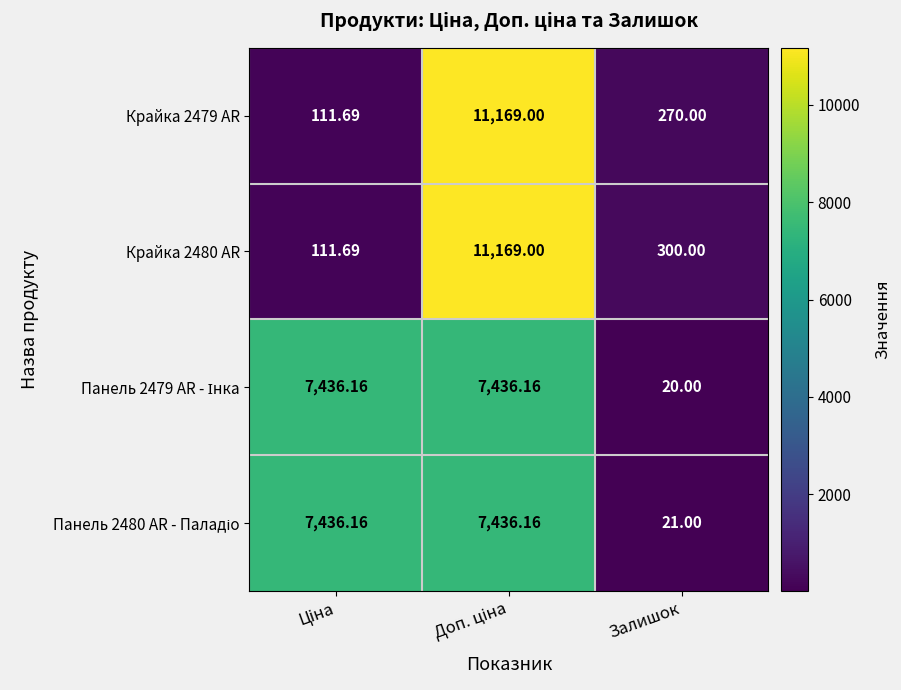

Where is Крайка 2479 AR nearest to the value 5640?

Залишок